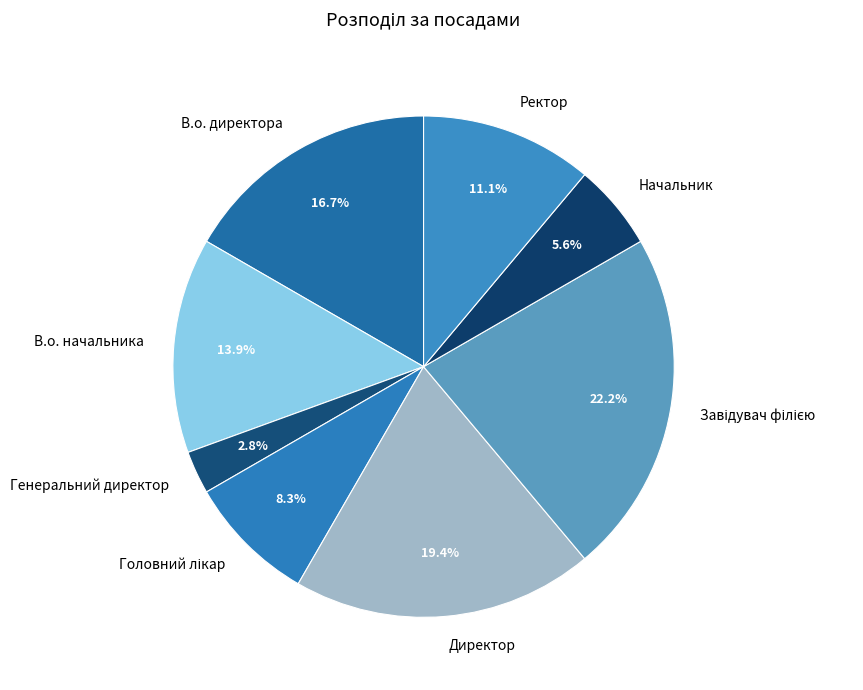

What is the total percentage of Генеральний директор and Ректор?

13.9%